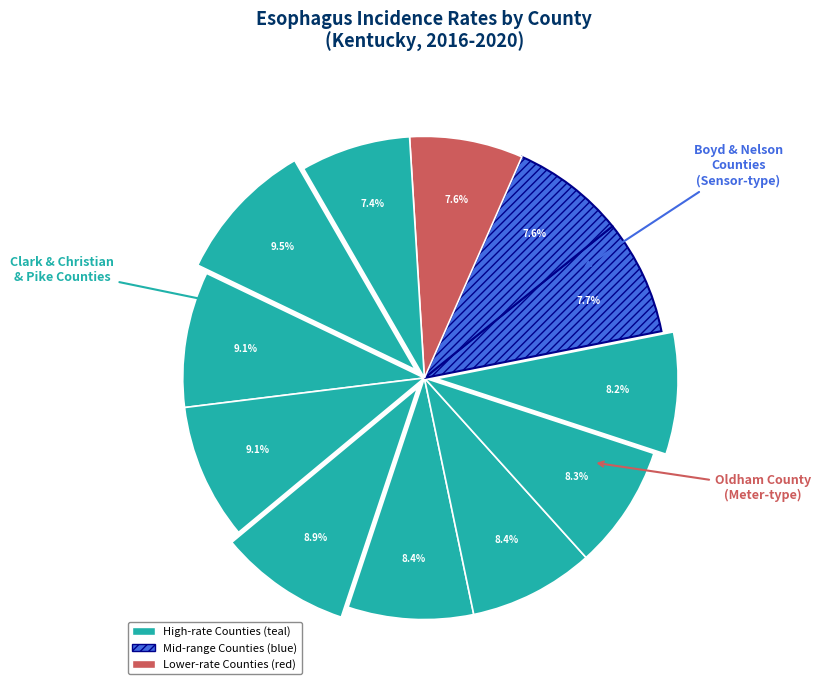

How many slices are in this pie chart?

12